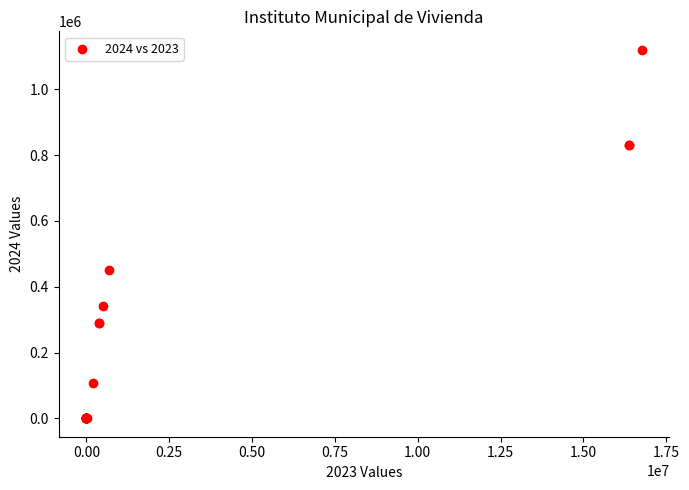

What Y value in the scatter plot is closest to 560245?

450104.9